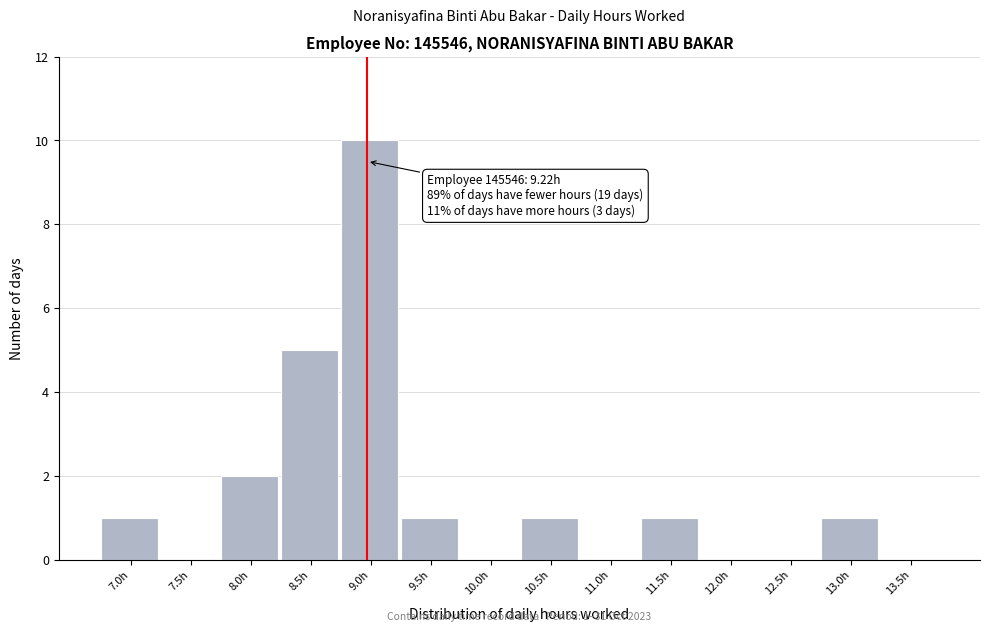

Reading left to right, extract all data points from this chart.

7.0h=1	7.5h=0	8.0h=2	8.5h=5	9.0h=10	9.5h=1	10.0h=0	10.5h=1	11.0h=0	11.5h=1	12.0h=0	12.5h=0	13.0h=1	13.5h=0